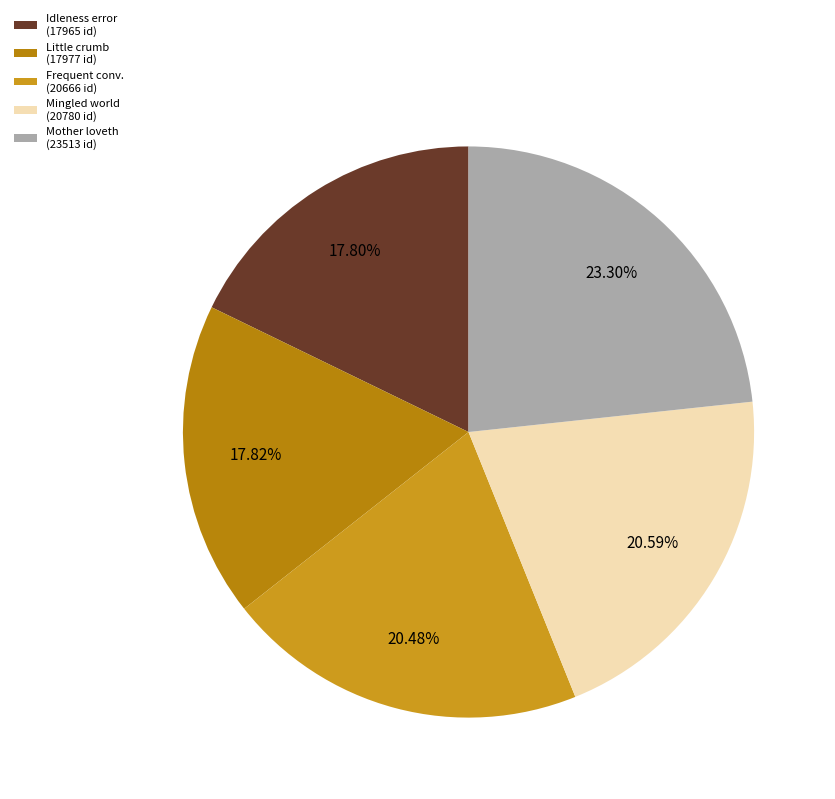

Count the number of slices in the pie.

5